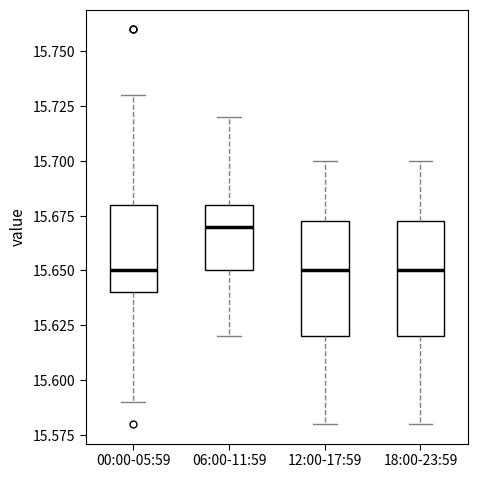

Where does the median line of the box for 06:00-11:59 sit on the y-axis? The values are not printed on the chart, so give them approximately, as read against the axis.

15.670